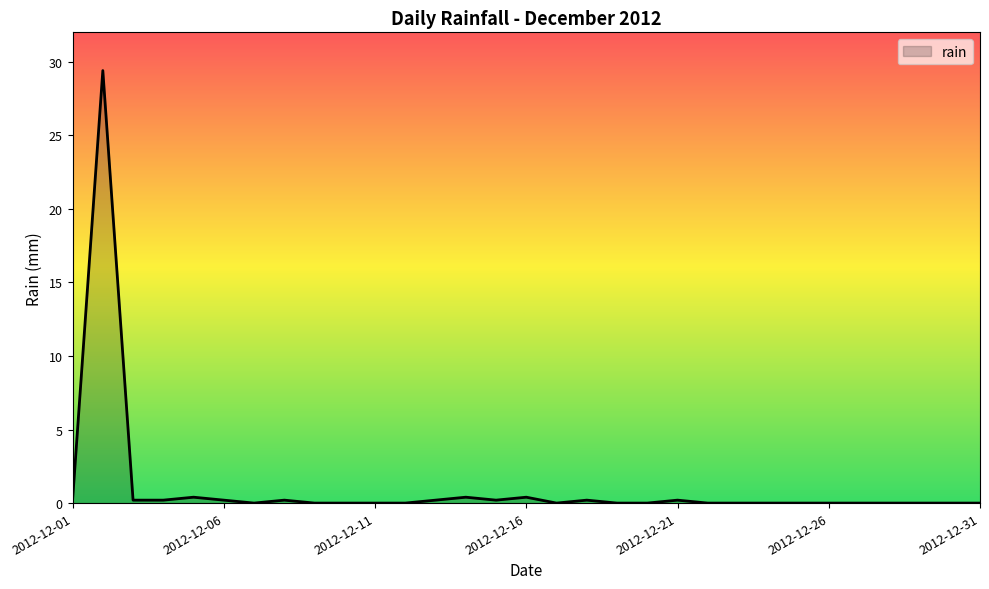

What is the difference between the maximum and minimum values?

29.4